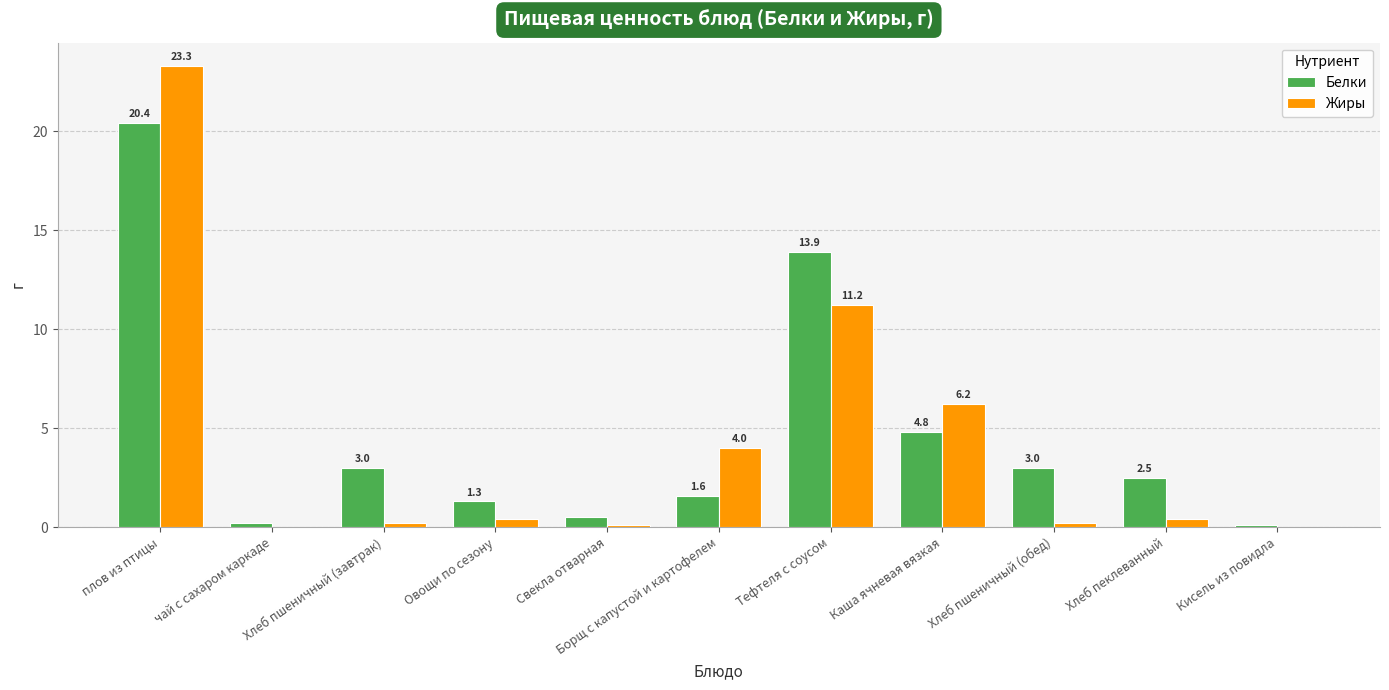

The value of Жиры at Тефтеля с соусом is 11.2. True or false?

True